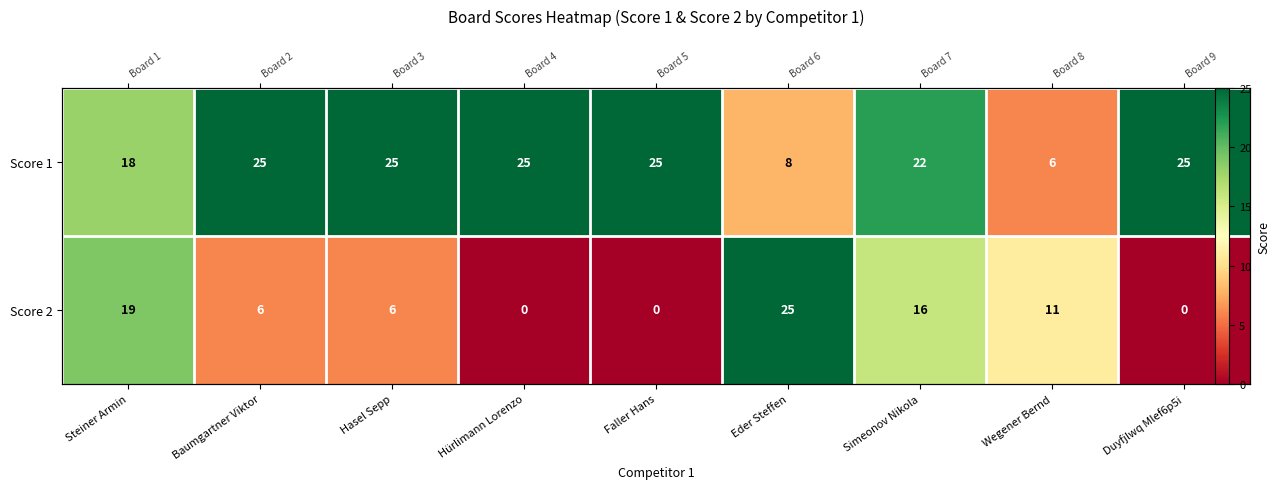

How many values in the Score 2 series are below 6?

3